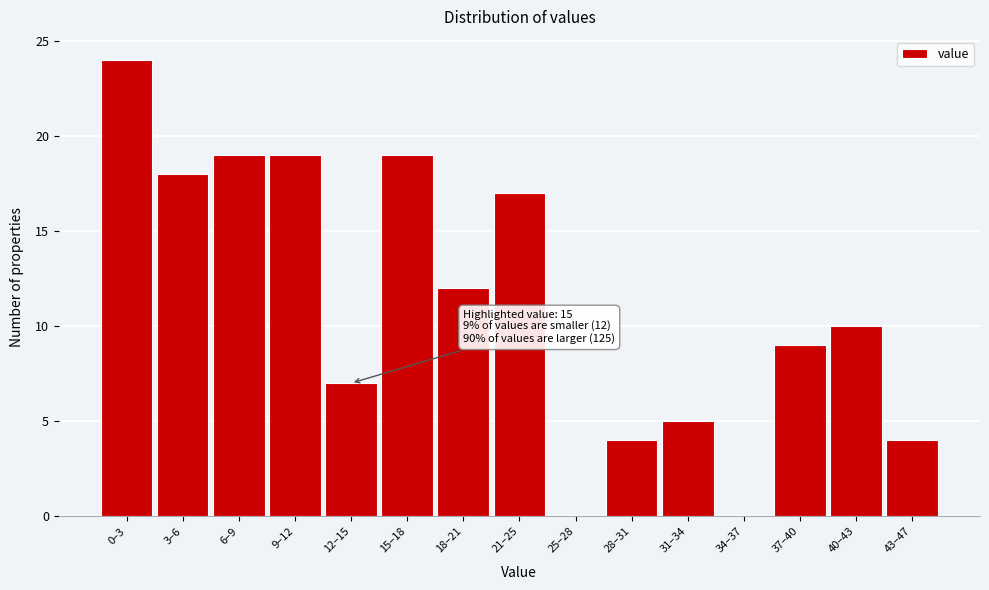

Reading left to right, transcribe all the data shown in this chart.

0–3=24	3–6=18	6–9=19	9–12=19	12–15=7	15–18=19	18–21=12	21–25=17	25–28=0	28–31=4	31–34=5	34–37=0	37–40=9	40–43=10	43–47=4